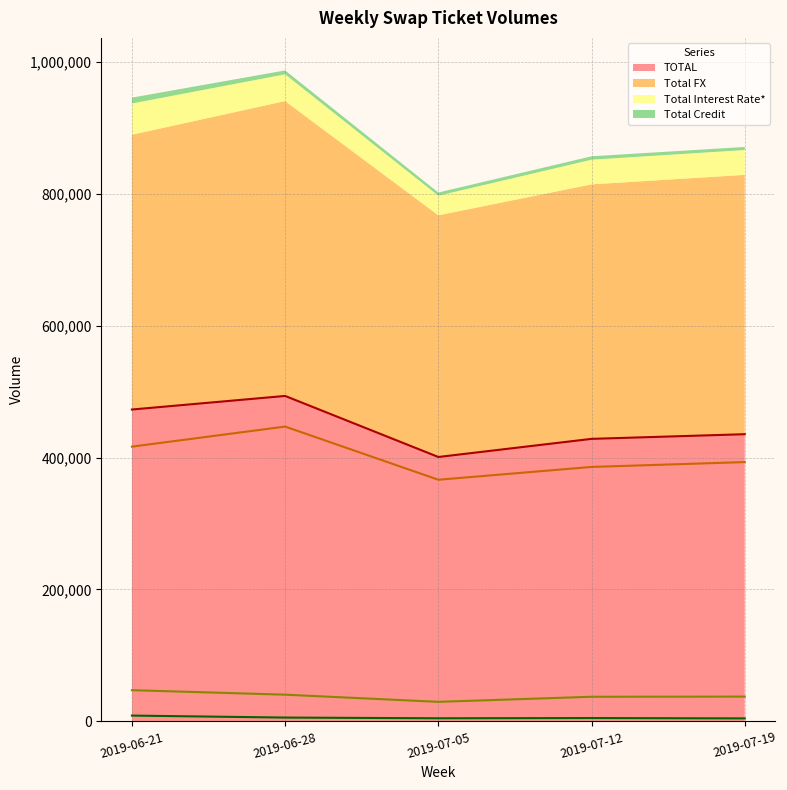

What is the sum of the Total Credit values at 2019-06-28 and 2019-07-05?

10674